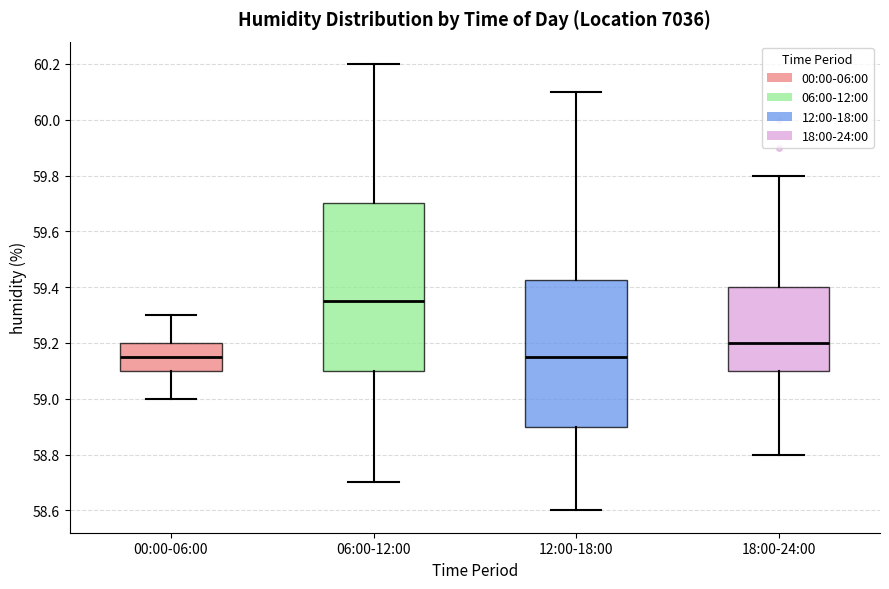

Reading left to right, read every box against the y-axis: the position of its median line, the range the box covers, and the ends of its whiskers. The values are not printed on the chart, so give them approximately, as read against the axis.

00:00-06:00: median 59.16, box 59.10 to 59.20, whiskers 59.00 to 59.30
06:00-12:00: median 59.36, box 59.10 to 59.70, whiskers 58.70 to 60.20
12:00-18:00: median 59.16, box 58.90 to 59.42, whiskers 58.60 to 60.10
18:00-24:00: median 59.20, box 59.10 to 59.40, whiskers 58.80 to 59.80